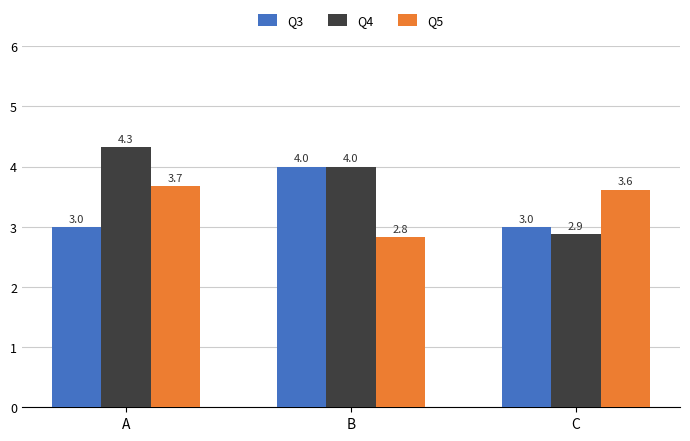

Which series has the widest spread of values?

Q4